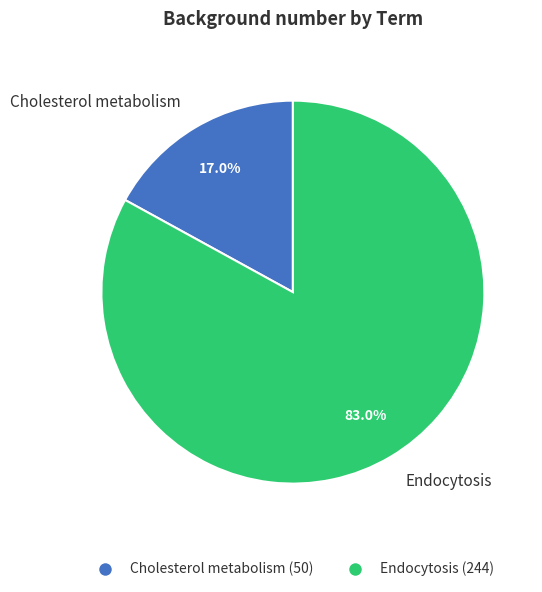

Approximately how many times larger is the value at Cholesterol metabolism compared to Endocytosis?

0.2